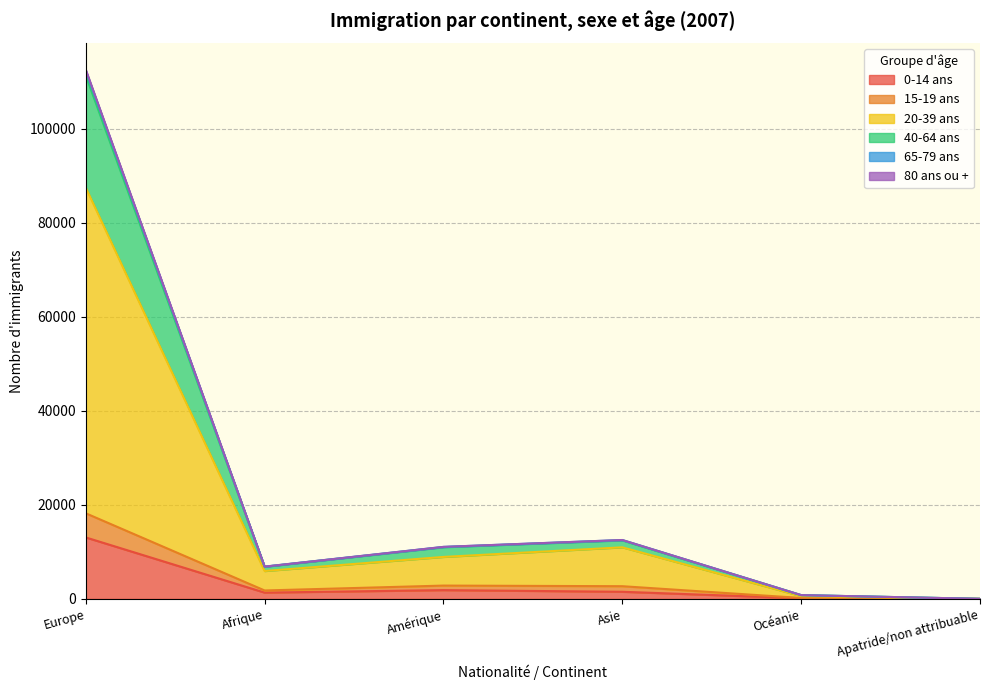

At which category is the sum across all series the highest?

Europe